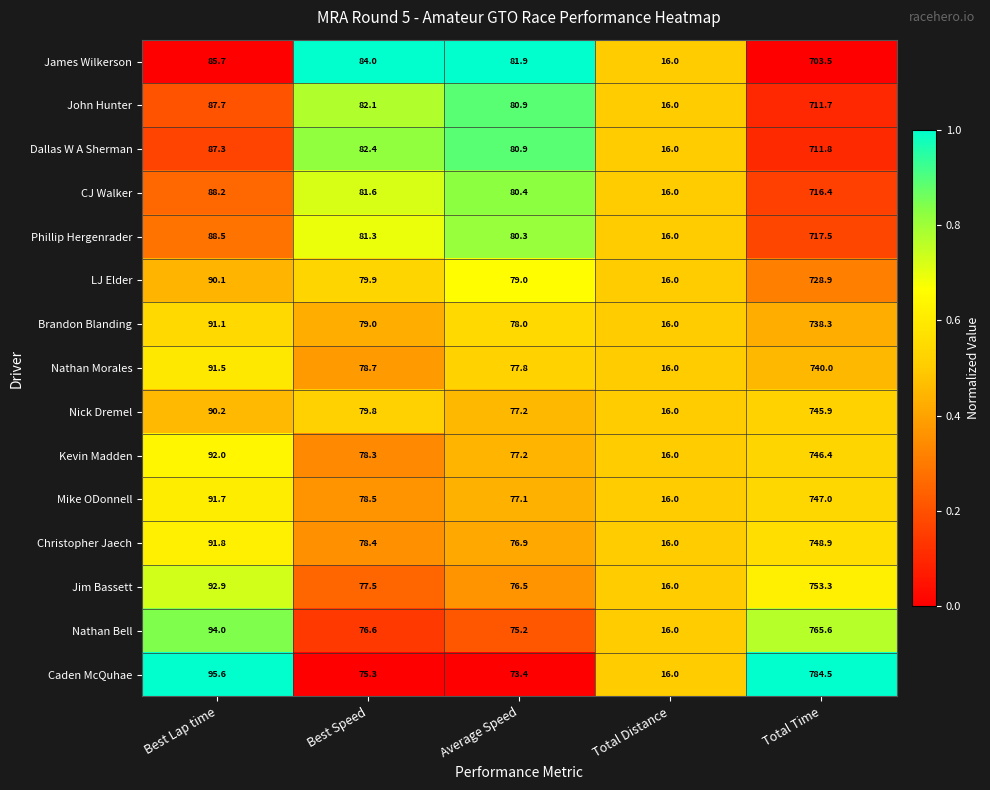

At which category is the sum across all series the highest?

Total Time